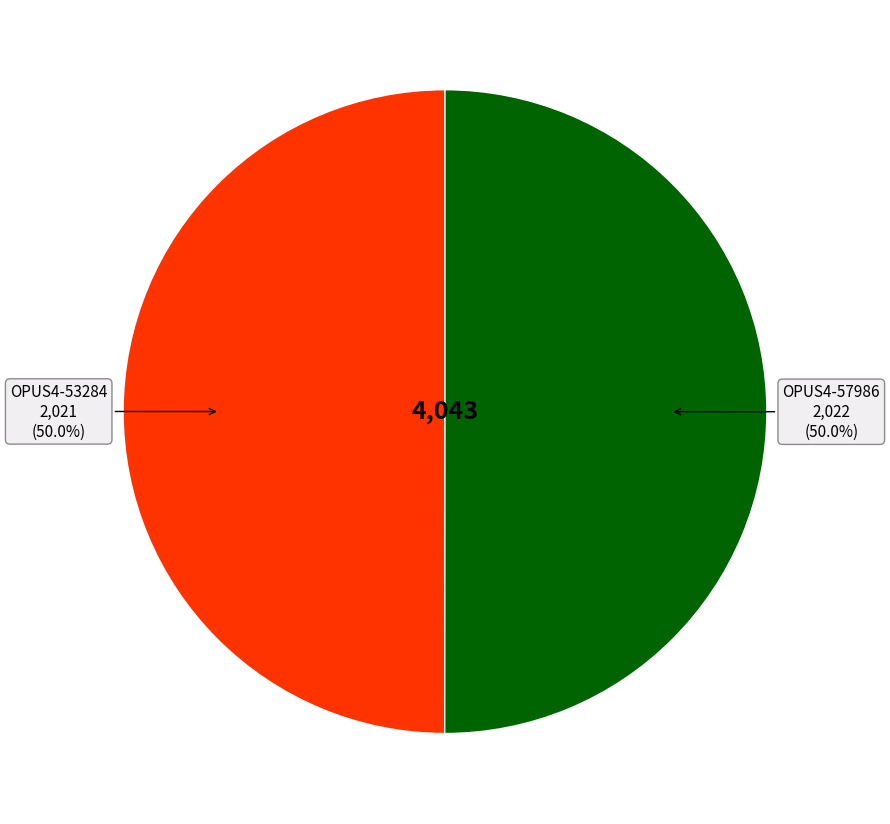

Which category accounts for the majority?

OPUS4-57986